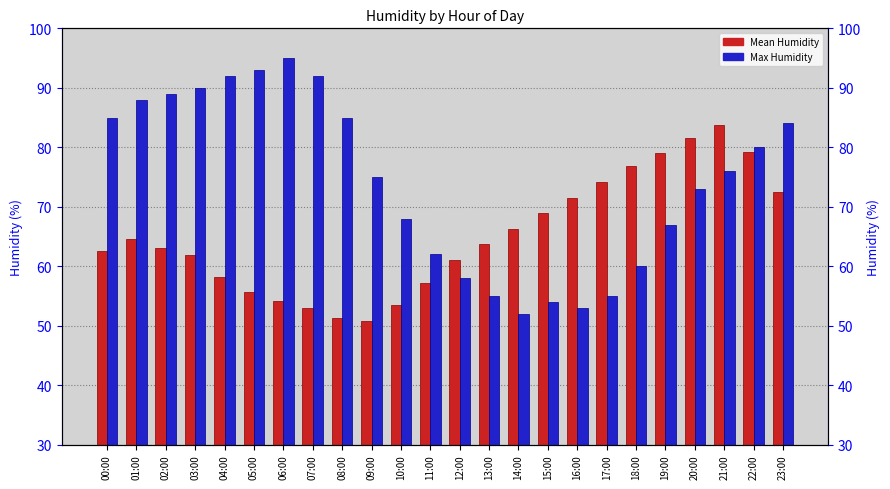

Rank the series at 11:00 from highest to lowest value.

Max Humidity, Mean Humidity